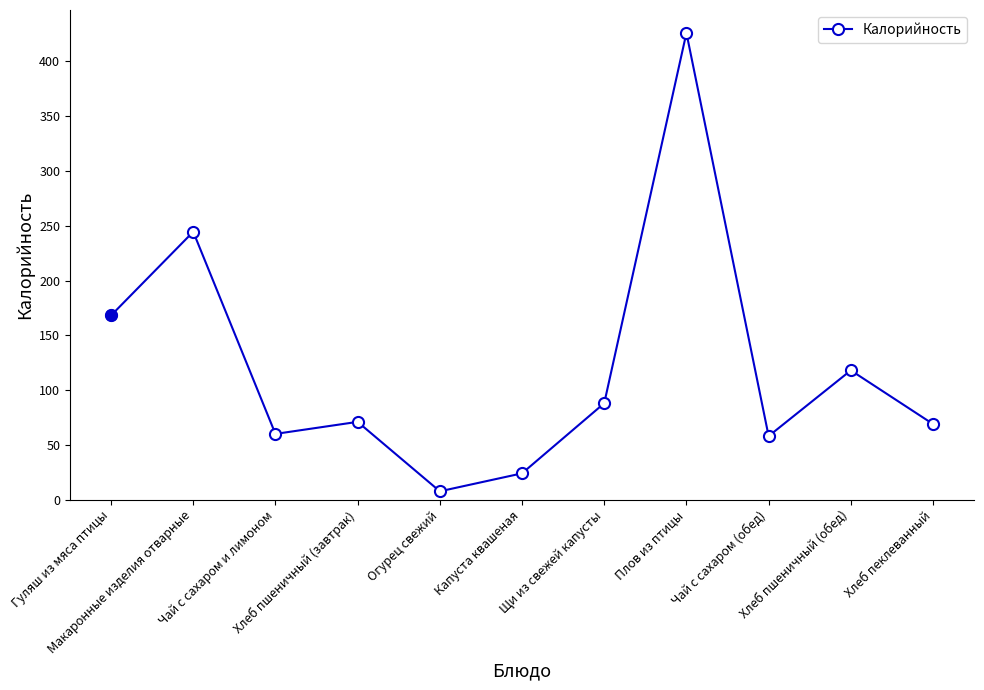

At which category does the chart reach its peak across all series?

Плов из птицы